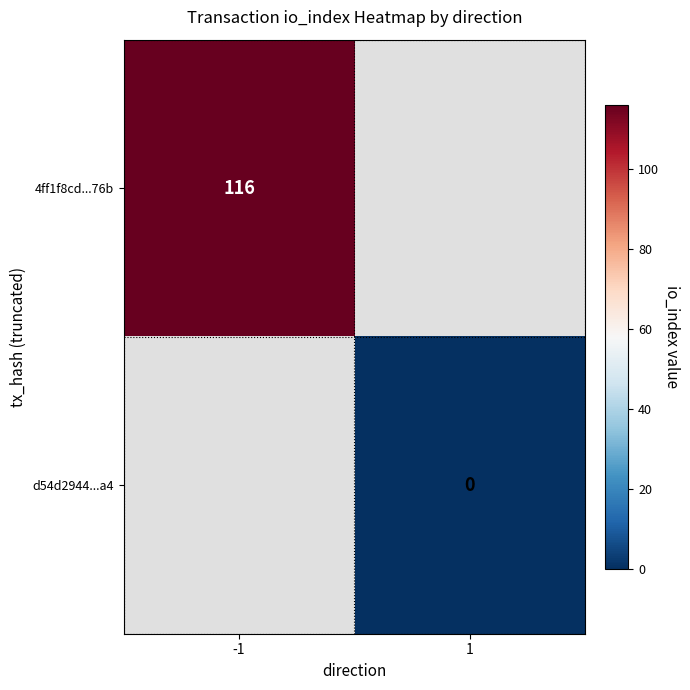

How many positive values does the 4ff1f8cd...76b series have?

1